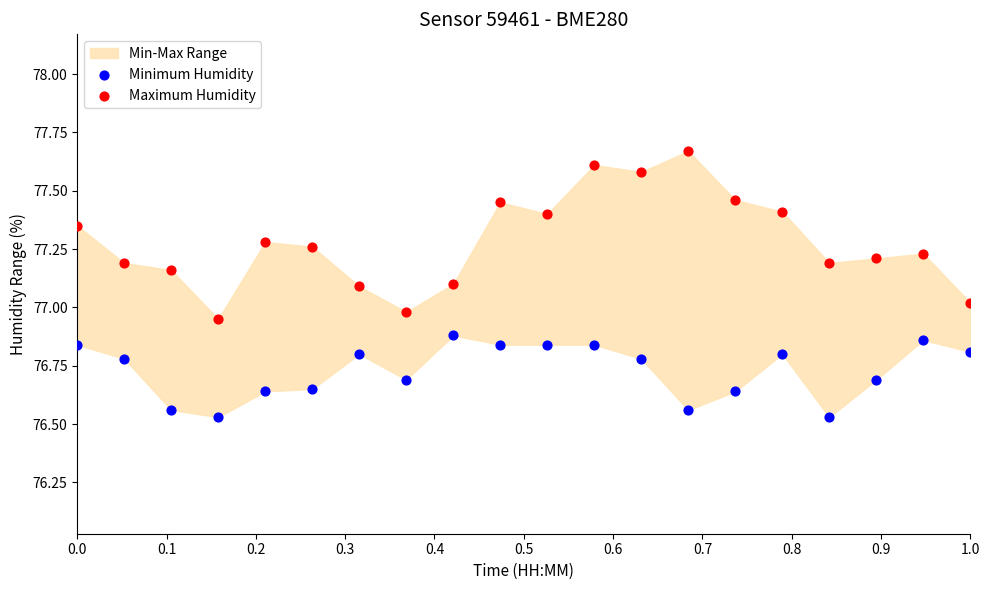

What is the X range (max minus min) for the scatter plot?

1.0